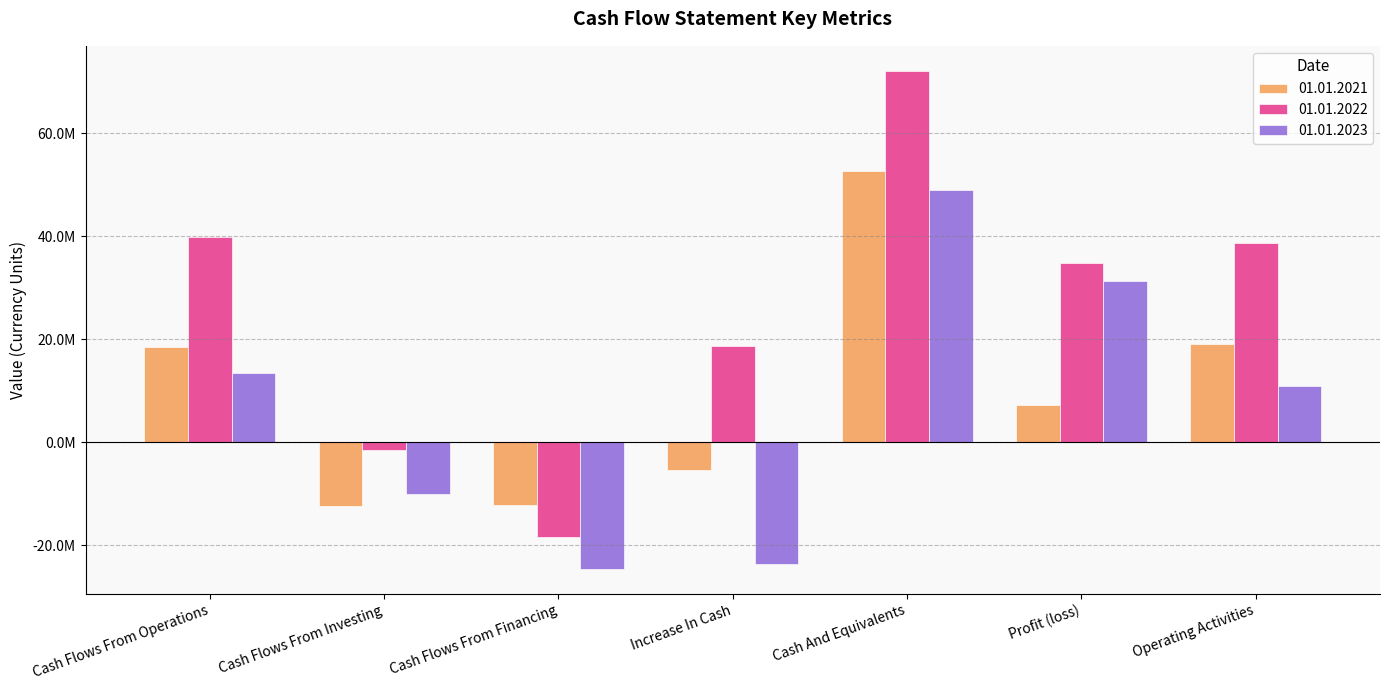

What are all the series names shown in the legend?

01.01.2021, 01.01.2022, 01.01.2023